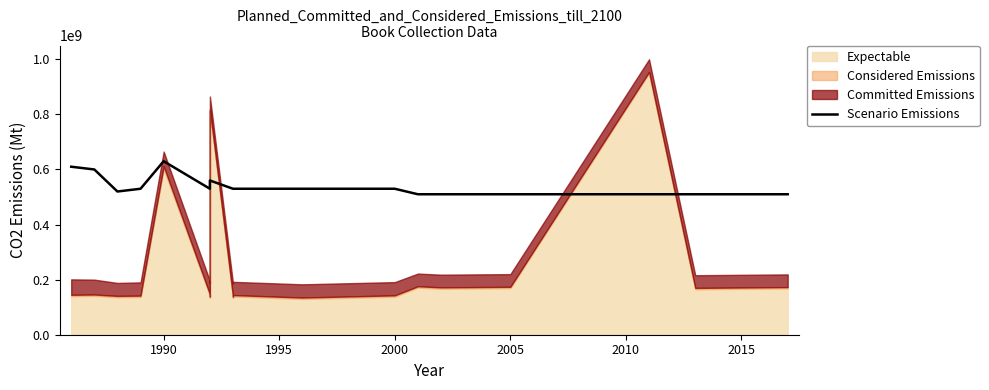

How many data points does each series have?

19